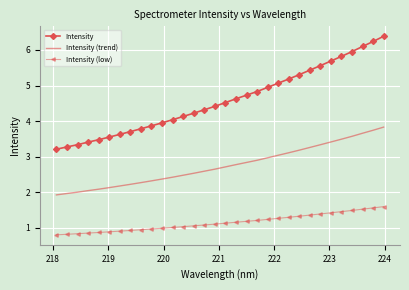

List the series in order of their overall mean, lowest first.

Intensity (low), Intensity (trend), Intensity